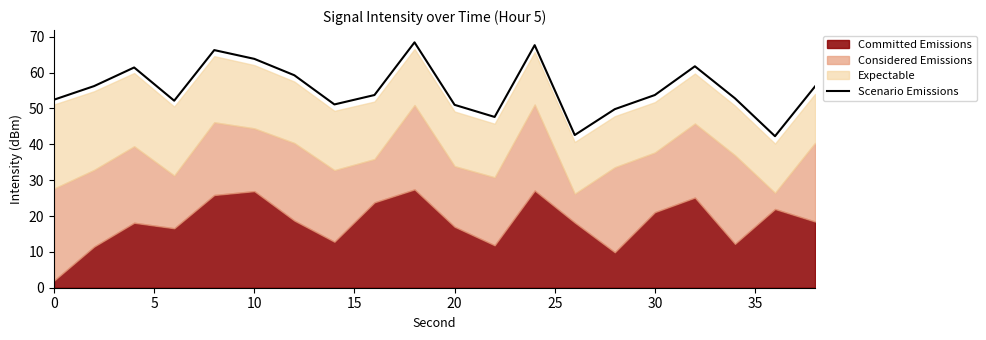

True or false: there are more than 1 points higher than both neighbors.

True